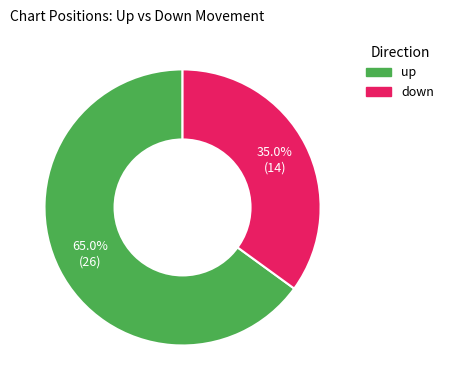

What is the largest slice in the pie chart?

up